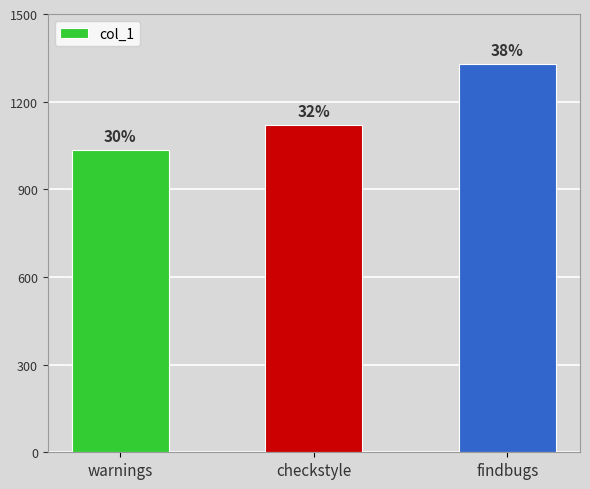

Between warnings and findbugs, which is larger?

findbugs